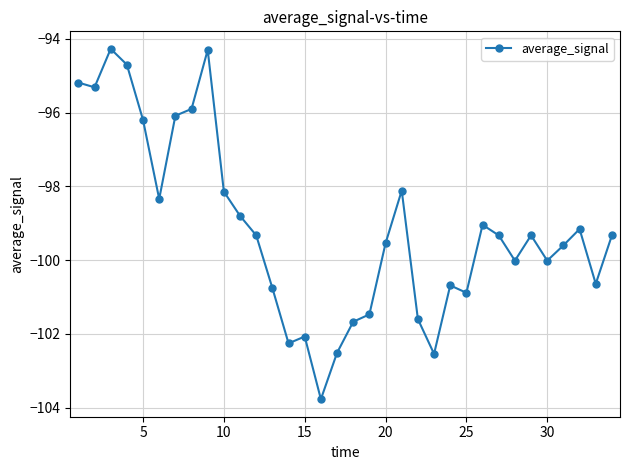

What is the greatest value displayed?

-94.3